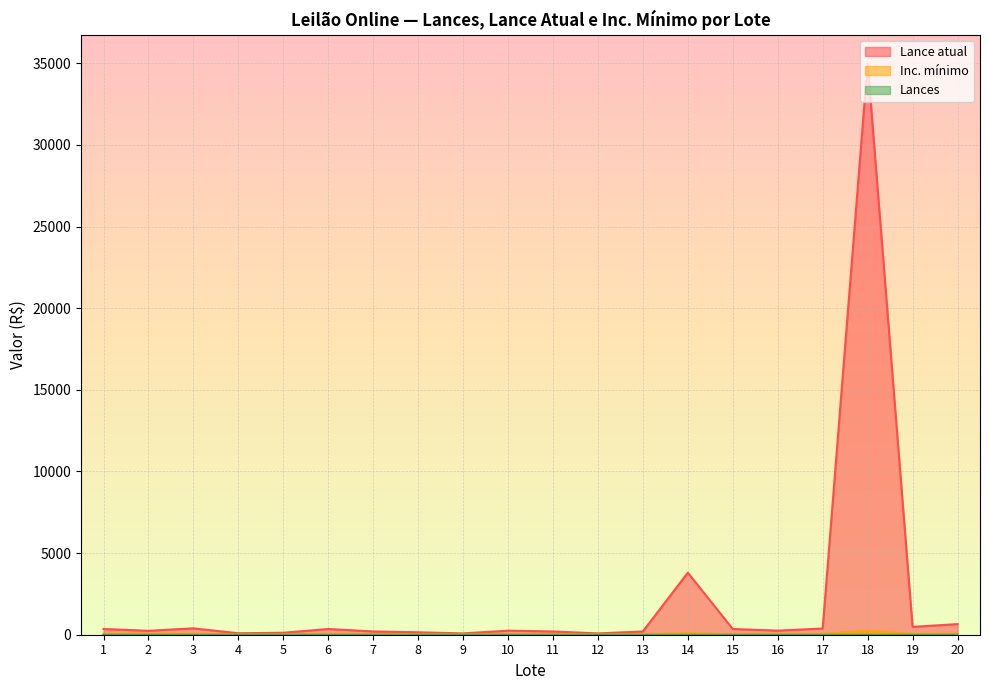

Which series has the largest range (max minus min)?

Lance atual